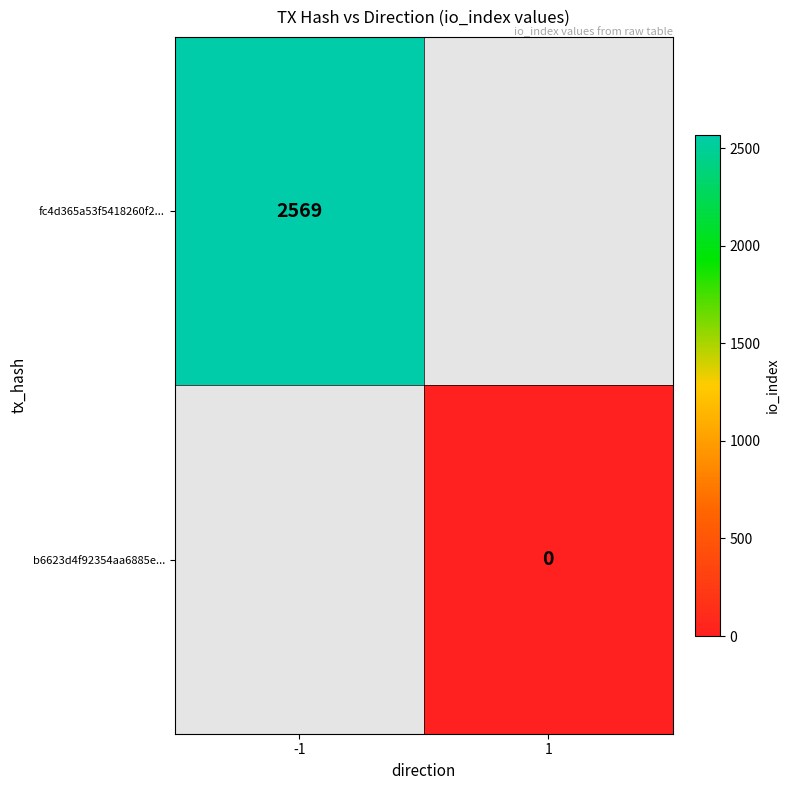

Is it true that fc4d365a53f5418260f2... equals 3526 at -1?

False